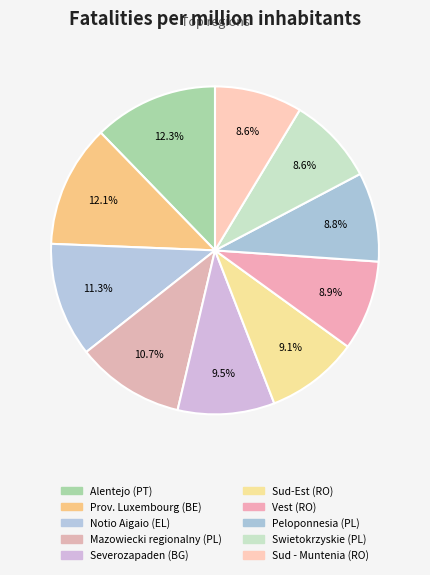

Count the number of slices in the pie.

10